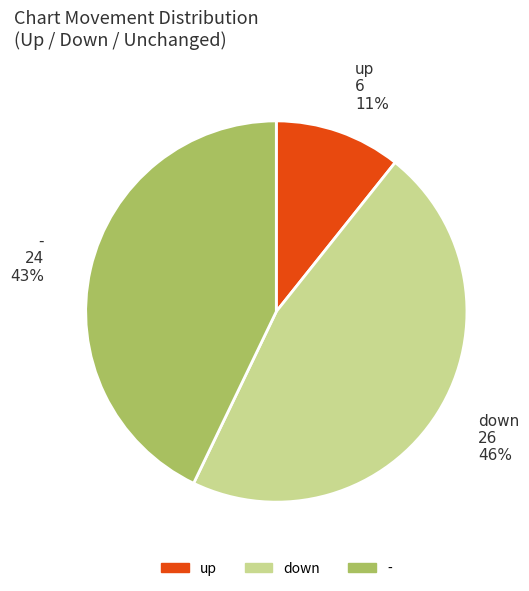

Is there any slice that represents more than half of the pie?

No